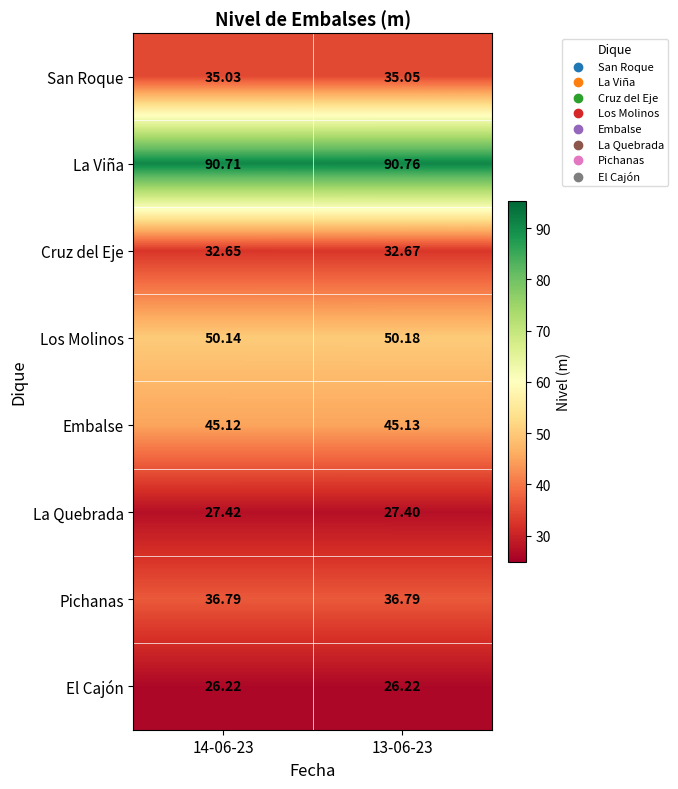

At how many categories does at least one series exceed 49?

2